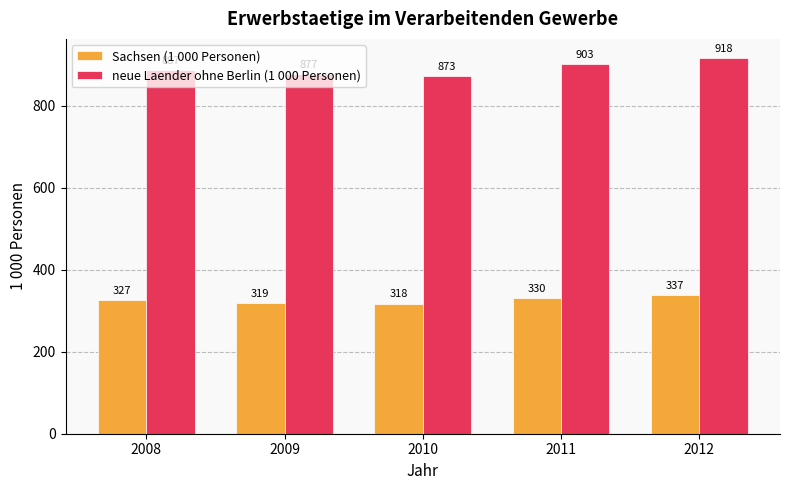

How many data points in Sachsen (1 000 Personen) are less than 327?

2